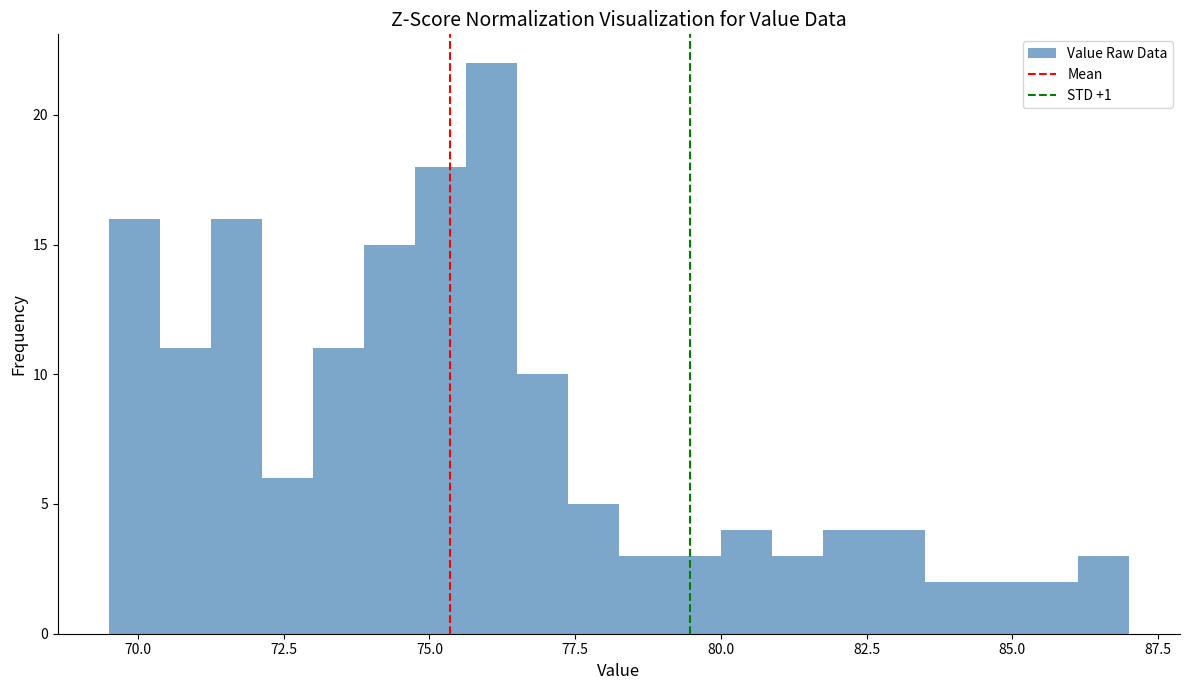

Read against the x-axis, roughly where is the centre of the tallest bar?

76.0